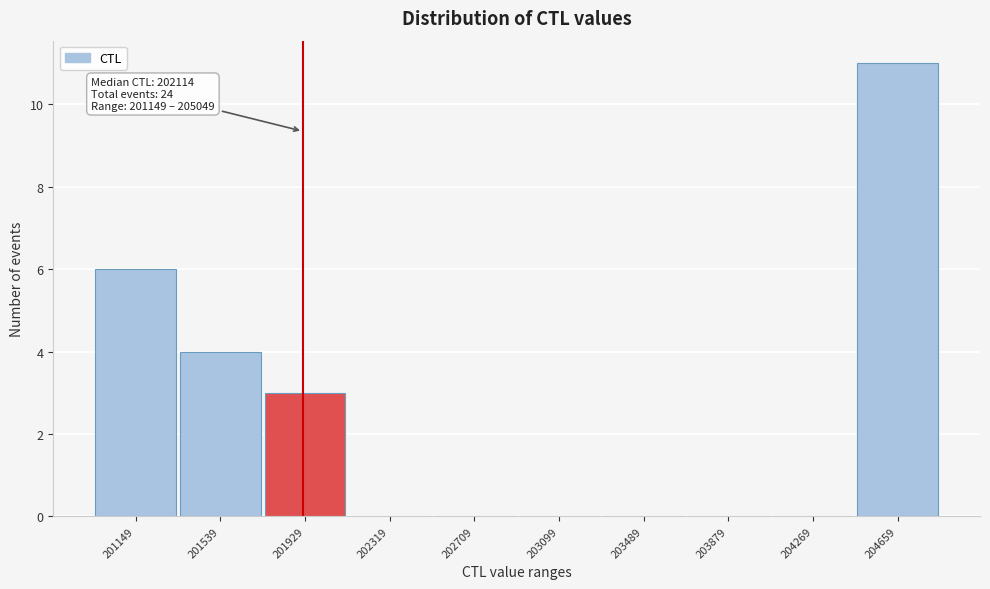

Reading left to right, transcribe all the data shown in this chart.

201149=6	201539=4	201929=3	202319=0	202709=0	203099=0	203489=0	203879=0	204269=0	204659=11